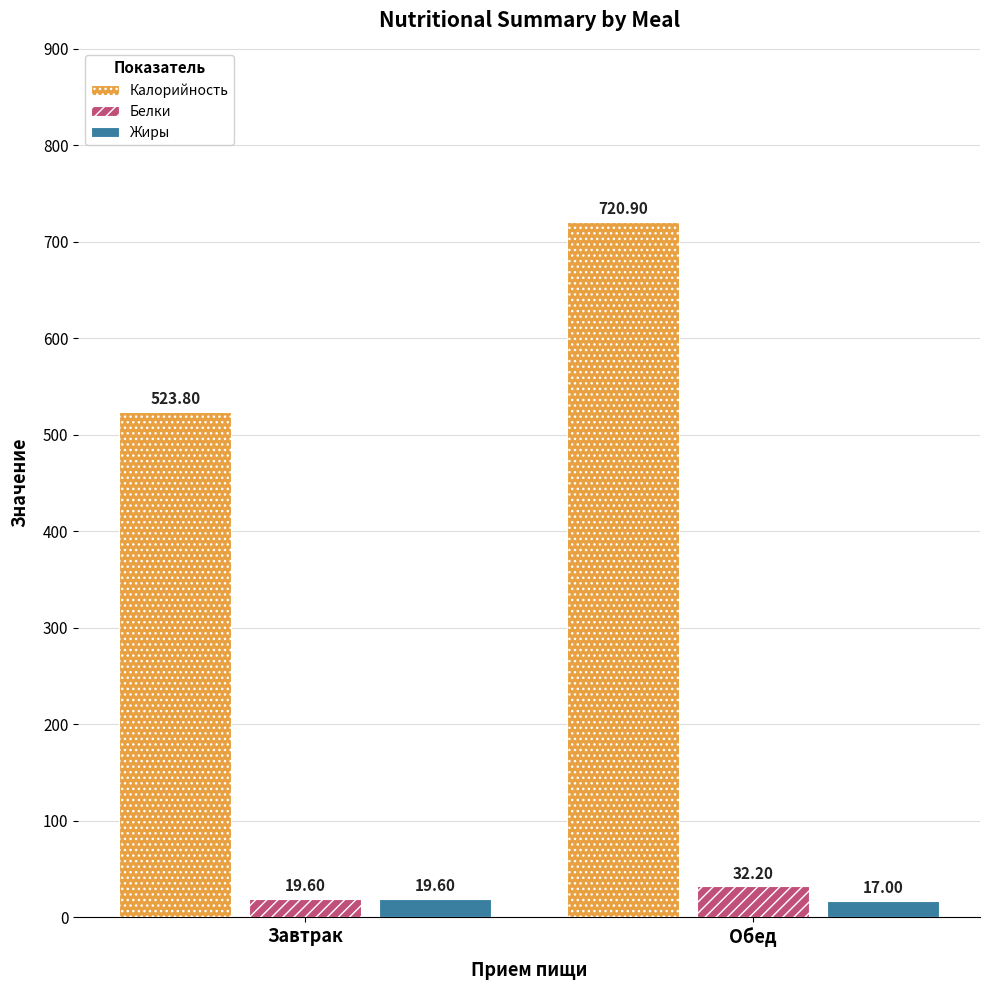

List the series in order of their peak value, lowest first.

Жиры, Белки, Калорийность